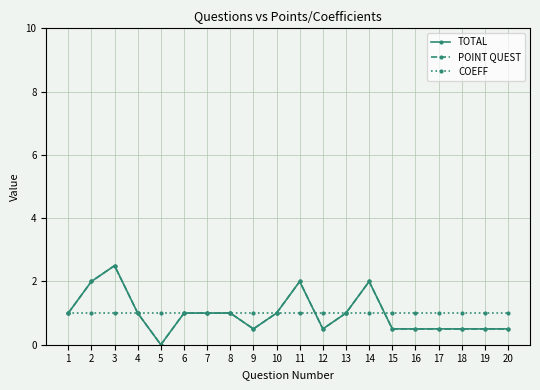

Does the chart have visible grid lines?

Yes